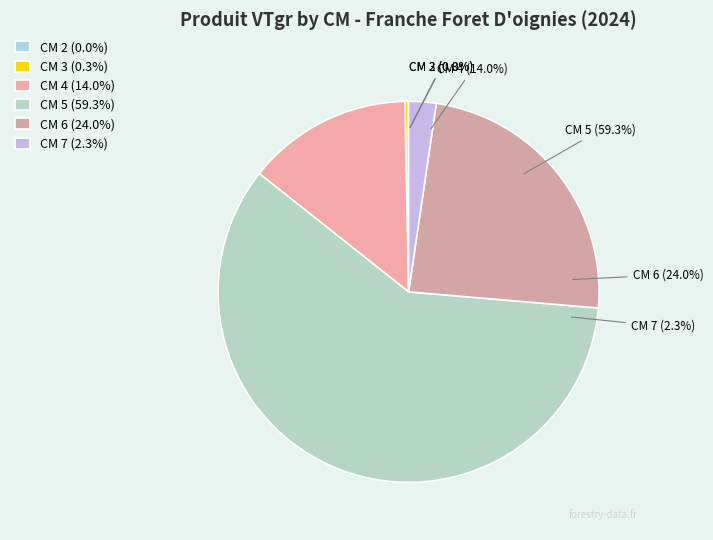

What is the largest slice in the pie chart?

5